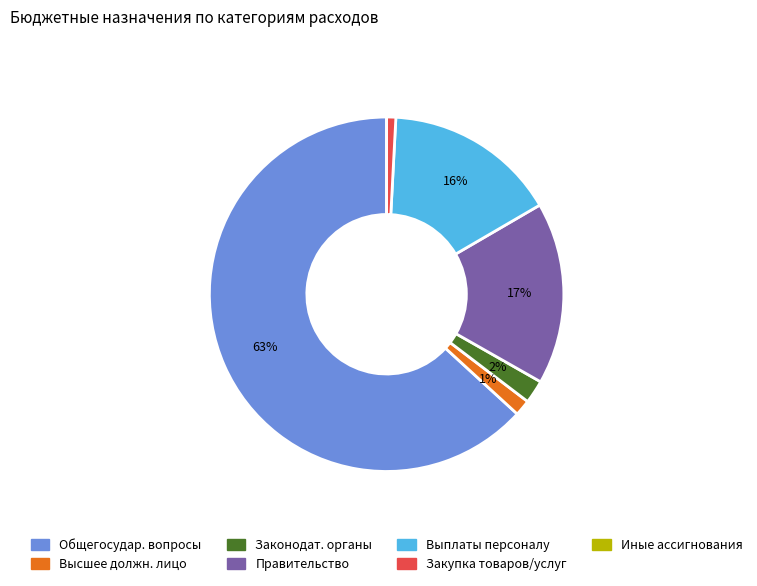

What percentage is the Закупка товаров/услуг slice, to the nearest percent?

1%